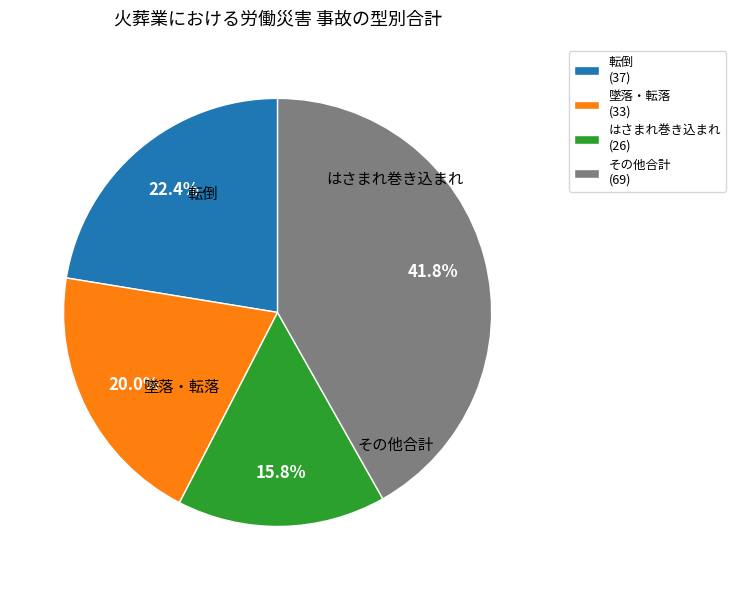

Is the sum of 墜落・転落 (33) and はさまれ巻き込まれ (26) greater than half?

No